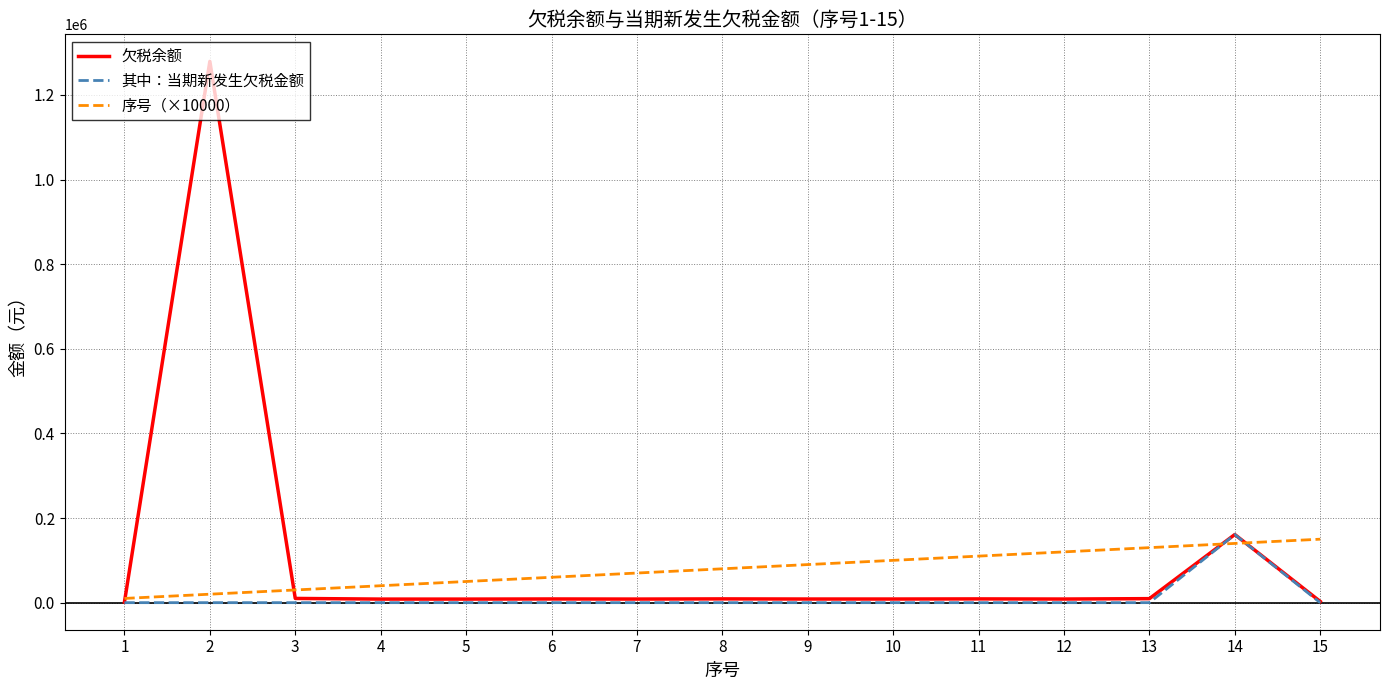

What is the difference between the highest and lowest values at 10?

100000.0